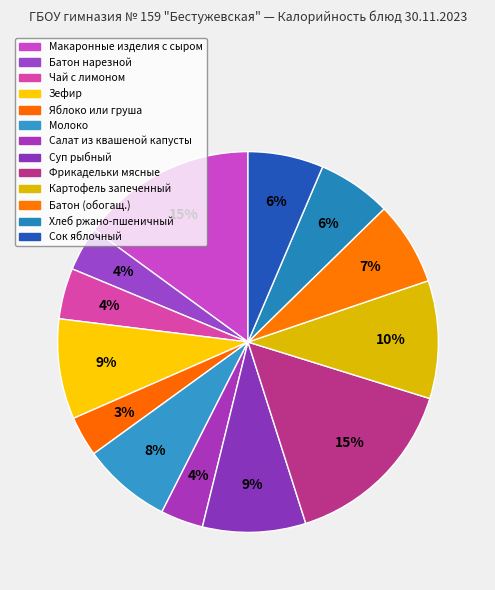

Between Салат из квашеной капусты and Зефир, which is larger?

Зефир